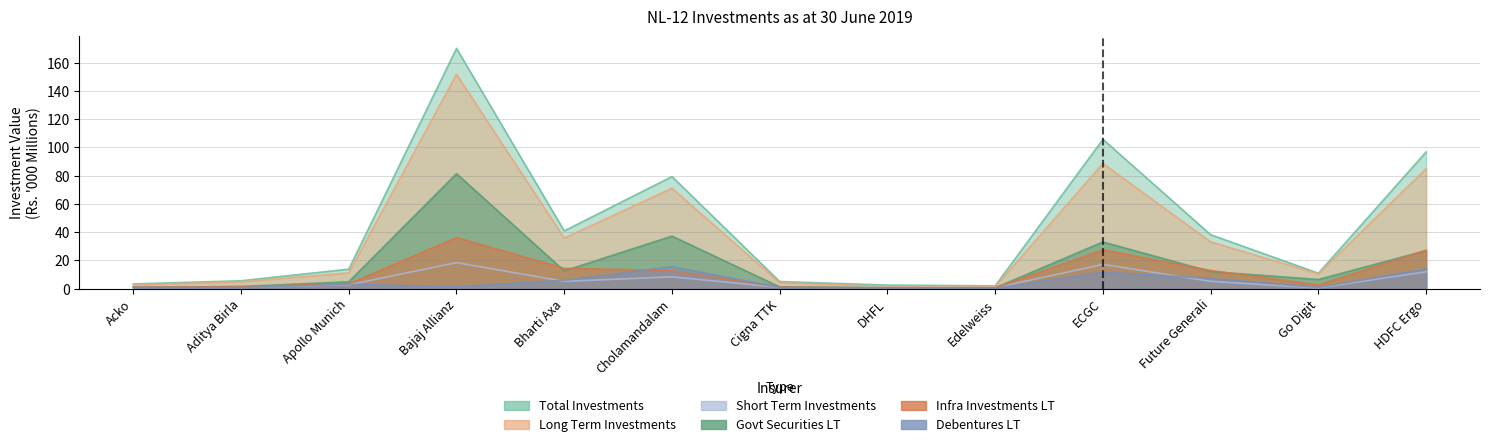

What is the difference between the Short Term Investments values at Apollo Munich and Bharti Axa?

2.5